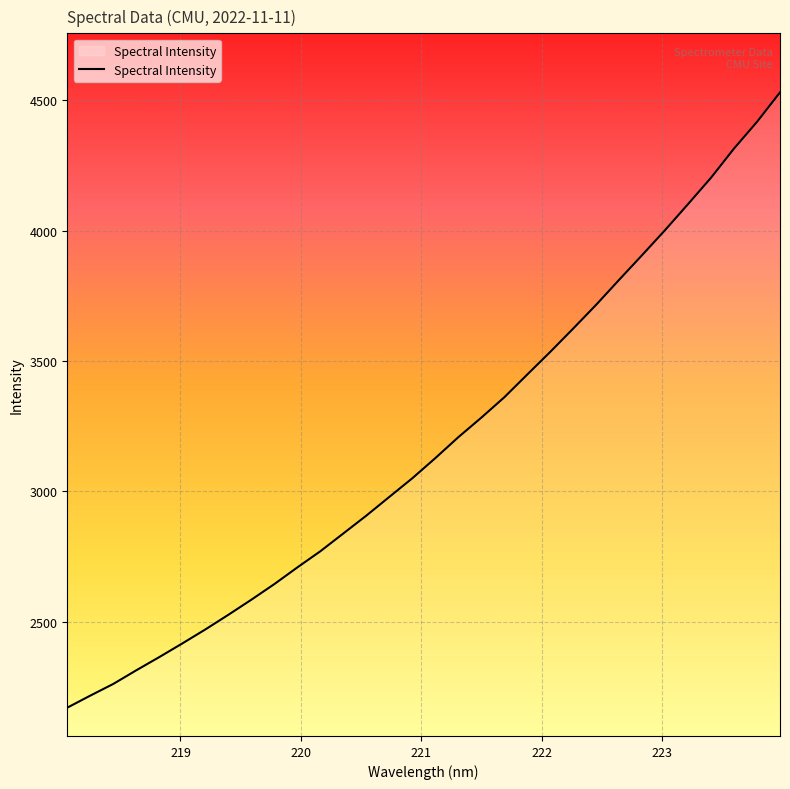

How many values are below 3127?

16